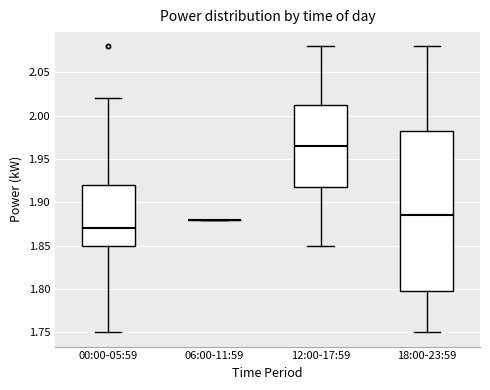

Comparing the boxes themselves (not the whiskers), which one is the tallest?

18:00-23:59